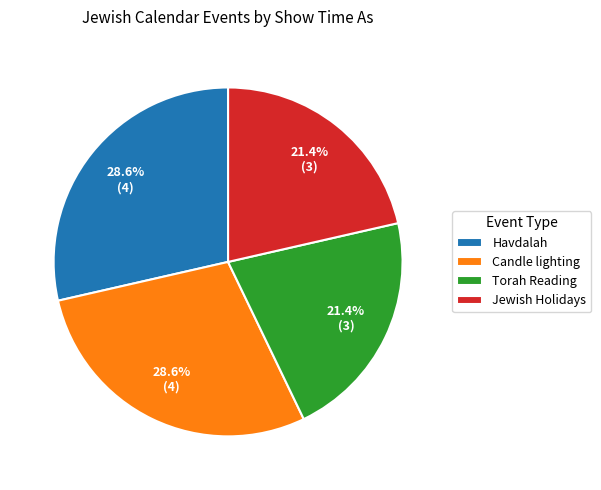

The Havdalah slice represents 29% of the pie. True or false?

True